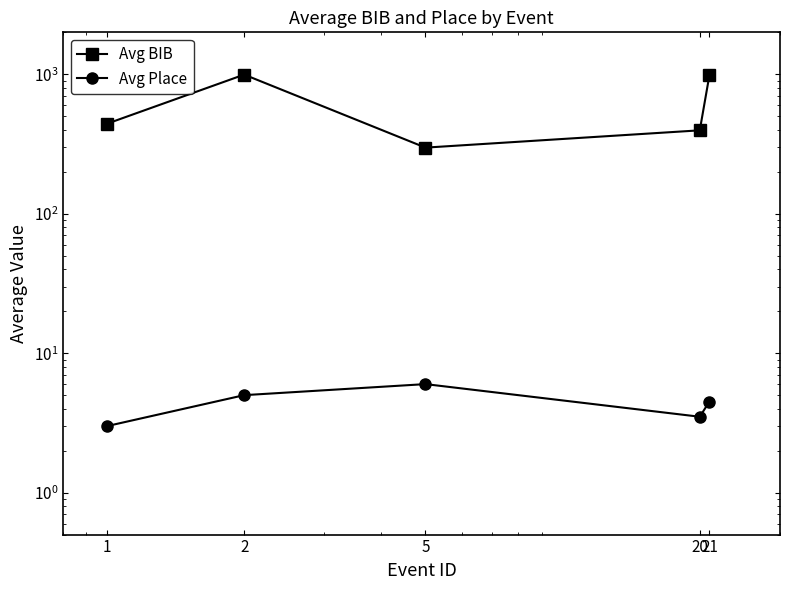

Does the chart display data point markers on the line(s)?

Yes